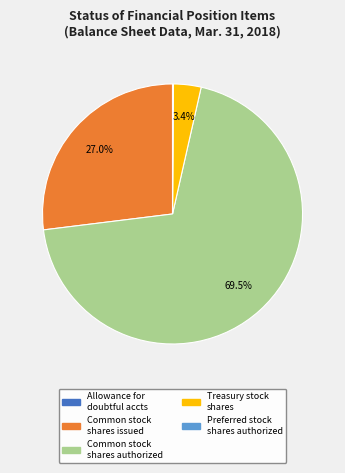

Is there any slice that represents more than half of the pie?

Yes